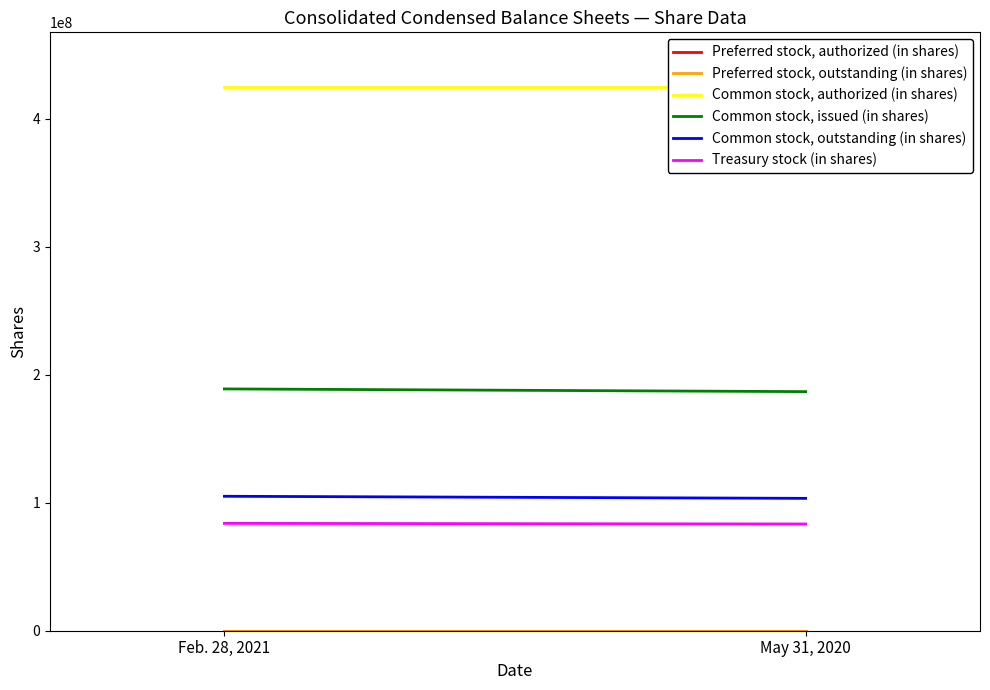

How many lines are shown in the chart?

6